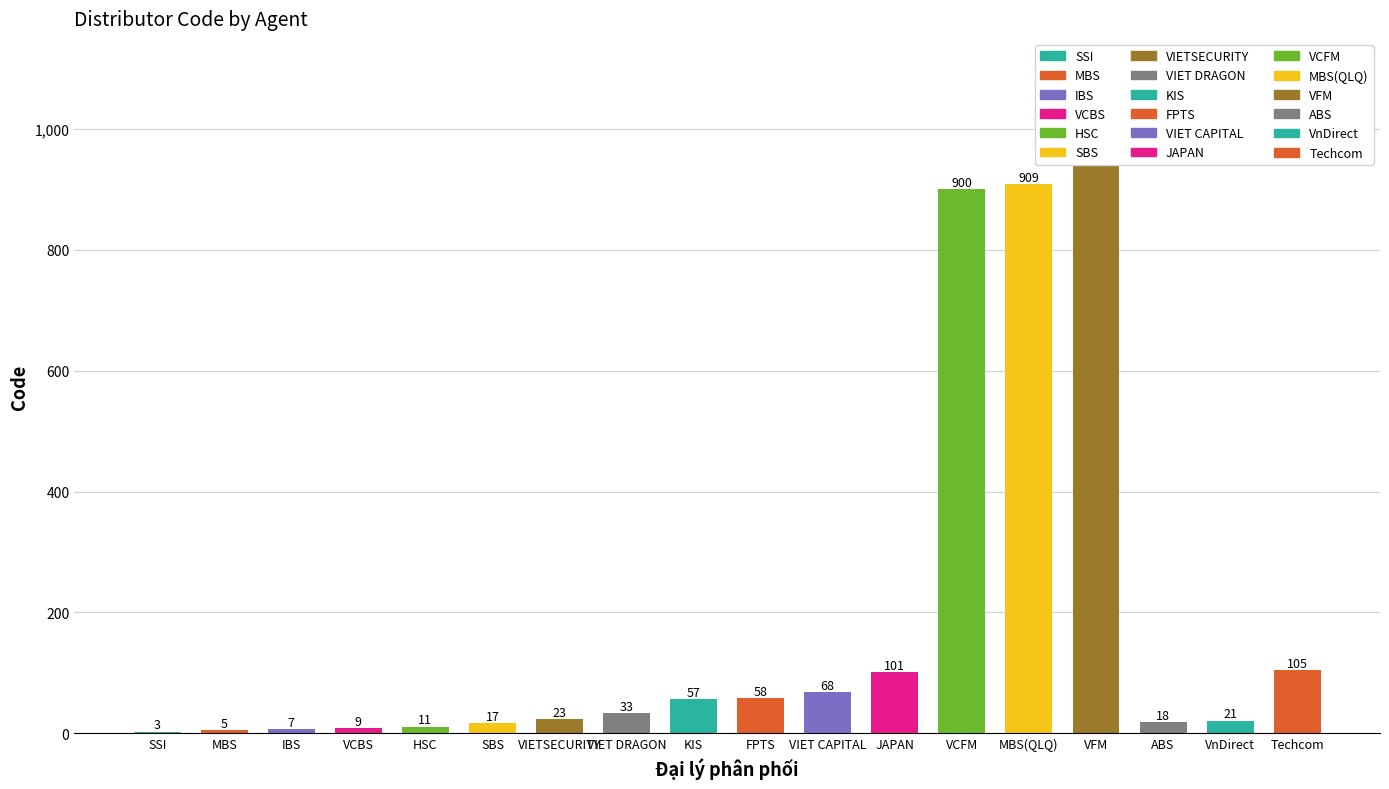

What is the difference between the values at Techcom and IBS?

98